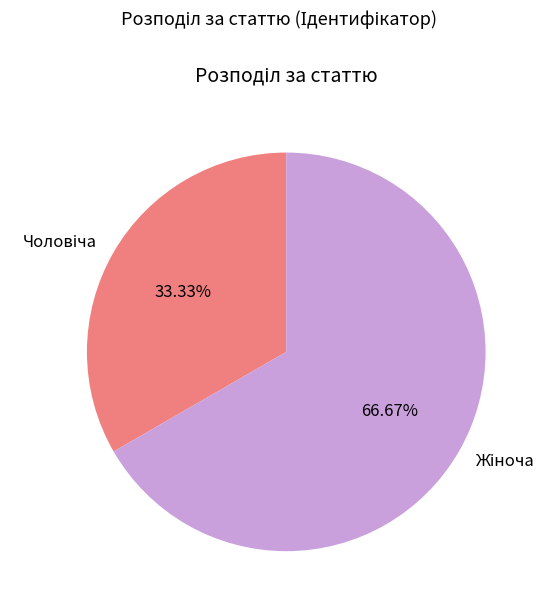

Count the number of slices in the pie.

2